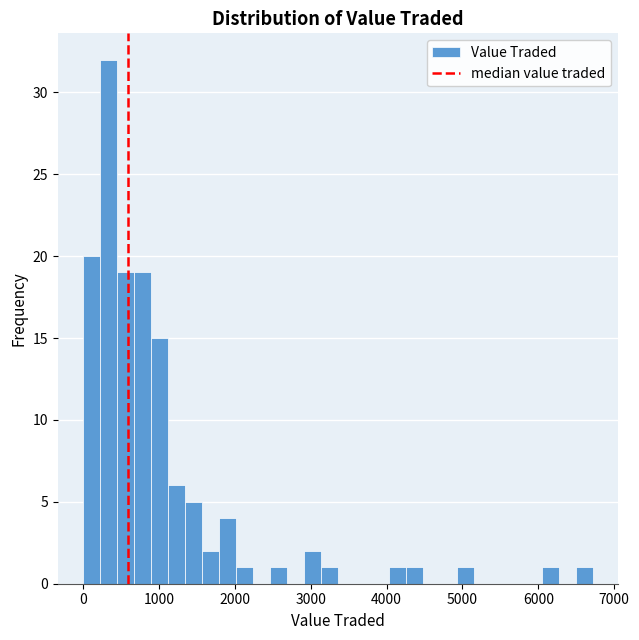

Read against the x-axis, roughly where is the centre of the tallest bar?

300